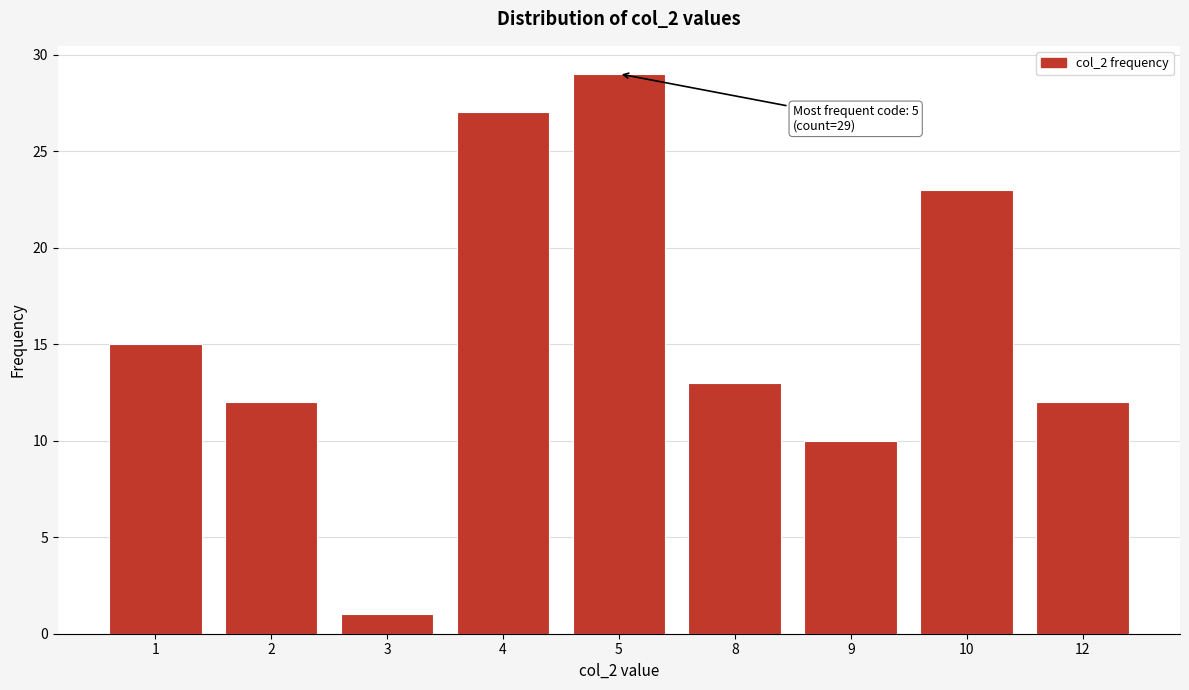

Reading left to right, list all the values displayed in this chart.

15	12	1	27	29	13	10	23	12